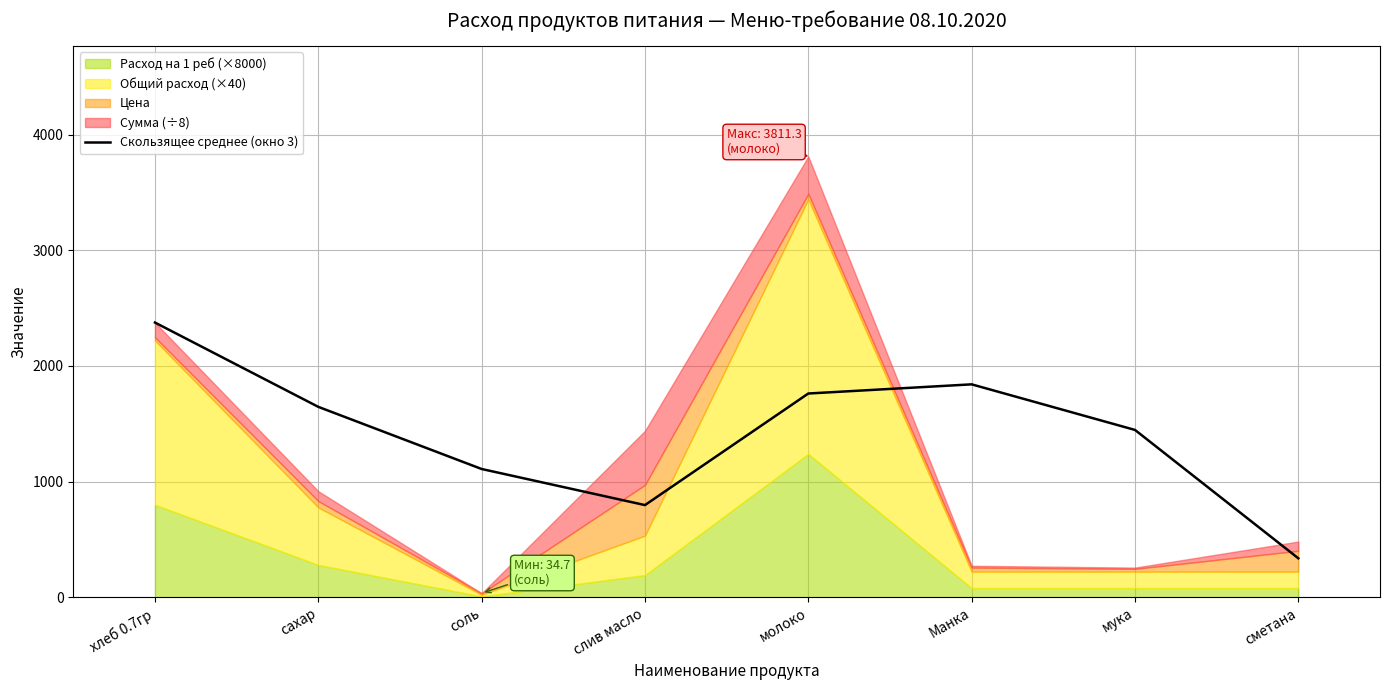

At which label is Скользящее среднее (окно 3) closest to 1356?

мука